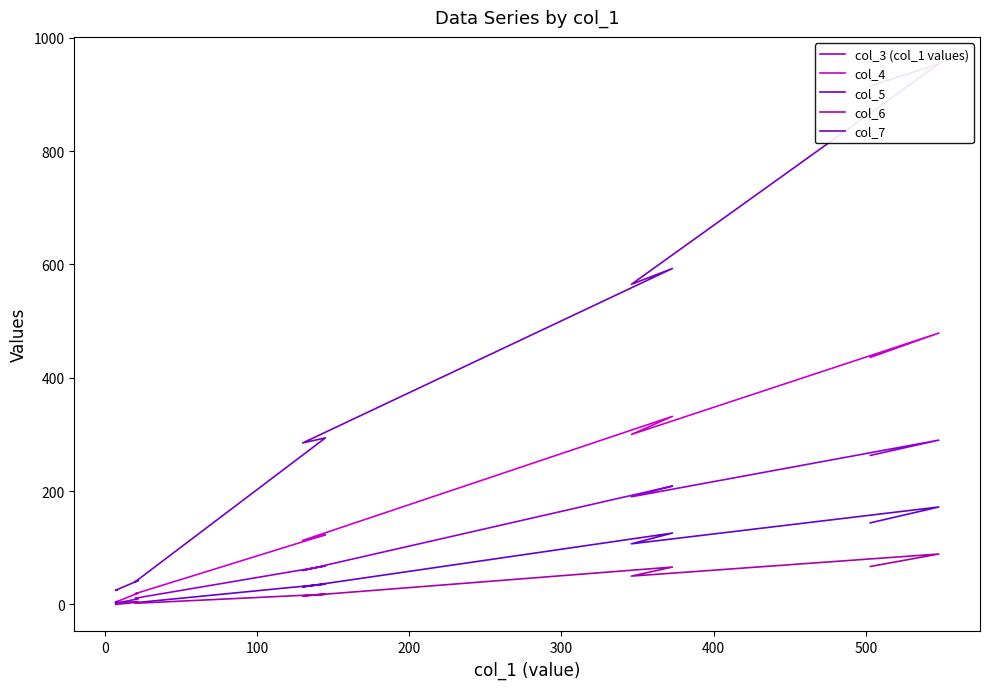

What is the average value of the col_5 series?

63